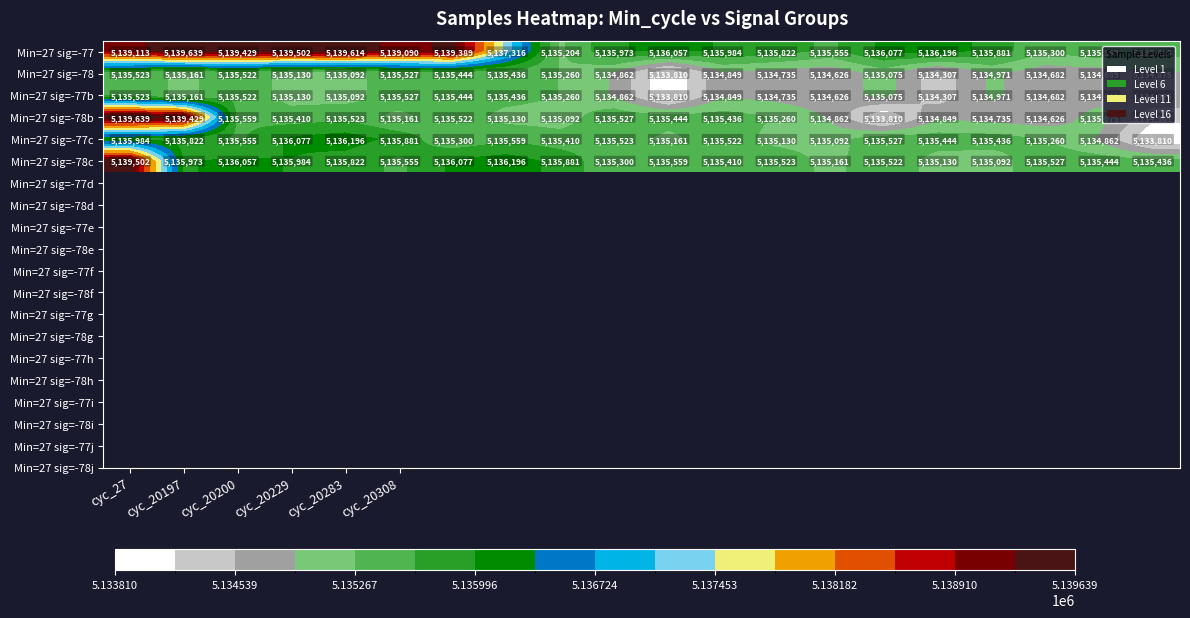

What is the smallest value displayed?

5133810